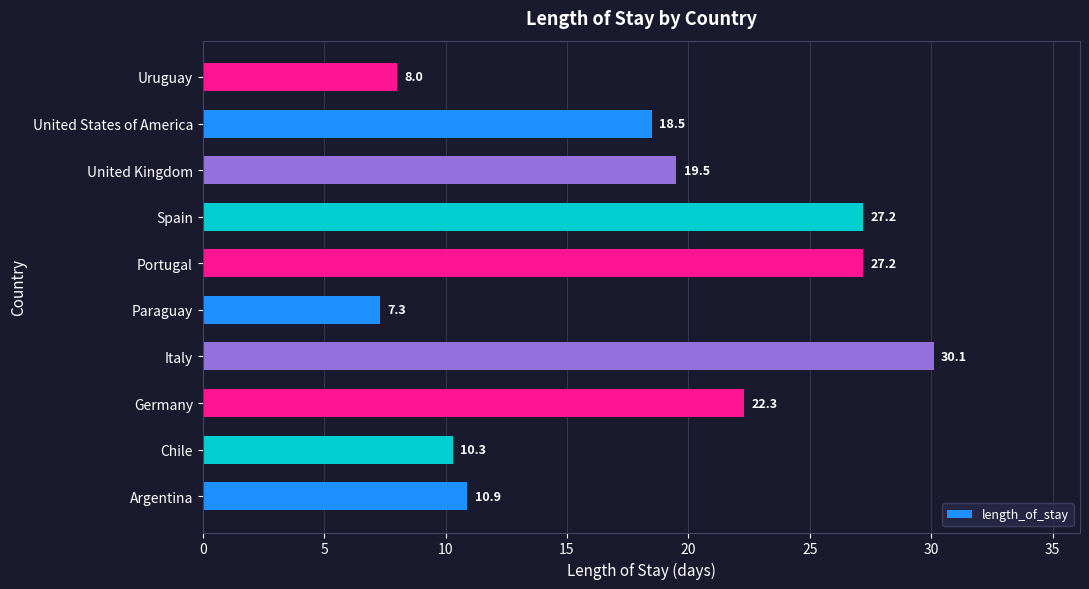

Reading bottom to top, list all the values displayed in this chart.

Argentina=10.9	Chile=10.3	Germany=22.3	Italy=30.1	Paraguay=7.3	Portugal=27.2	Spain=27.2	United Kingdom=19.5	United States of America=18.5	Uruguay=8.0